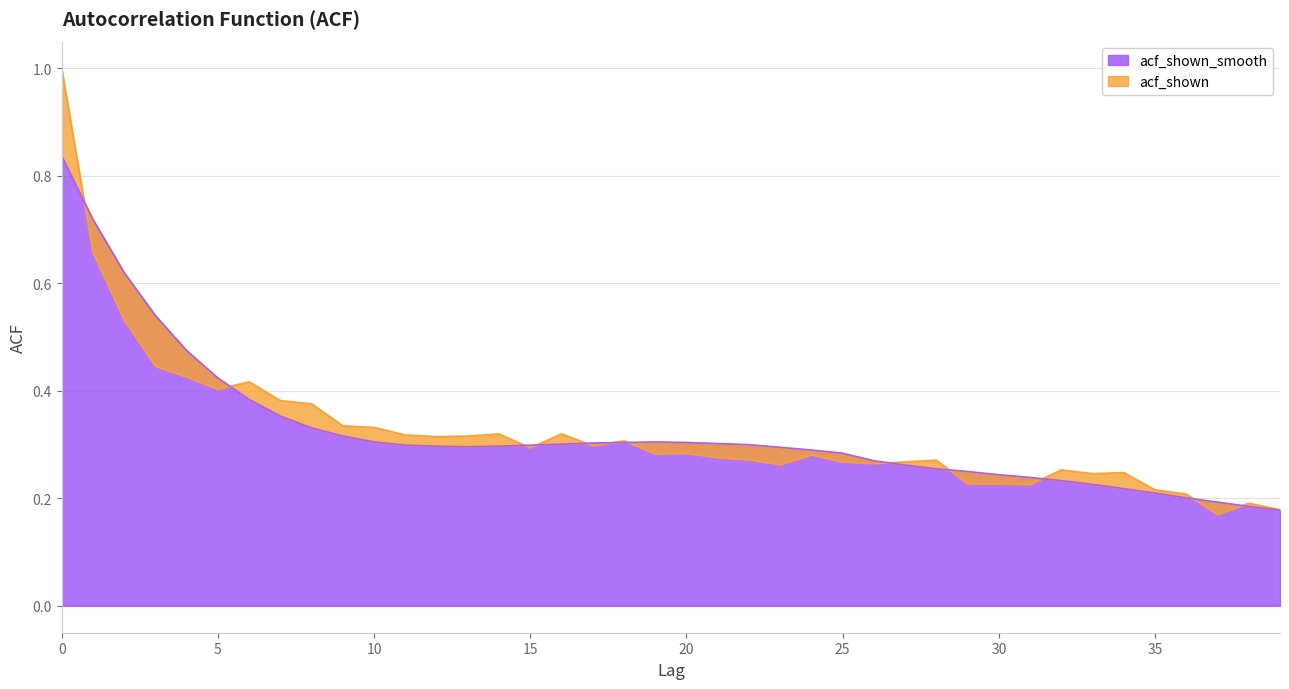

What are all the series names shown in the legend?

acf_shown, acf_shown_smooth